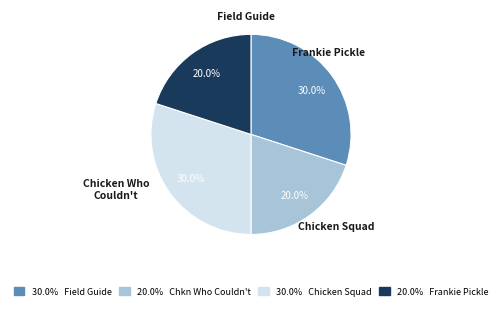

Is there any slice that represents more than half of the pie?

No